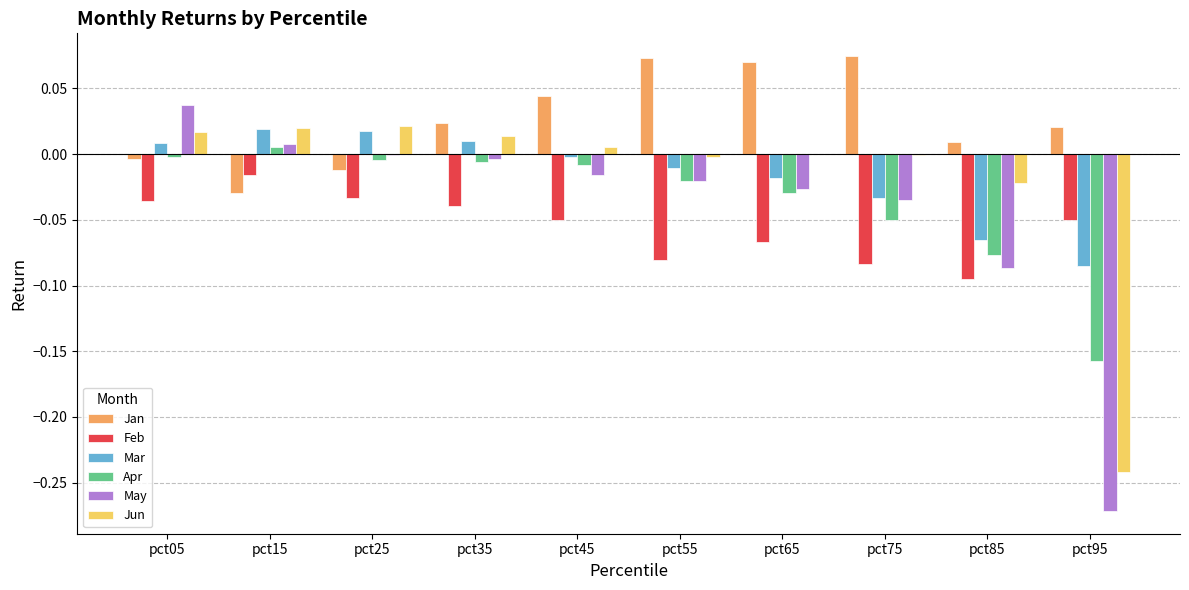

Is it true that Mar equals -0.0 at pct65?

True